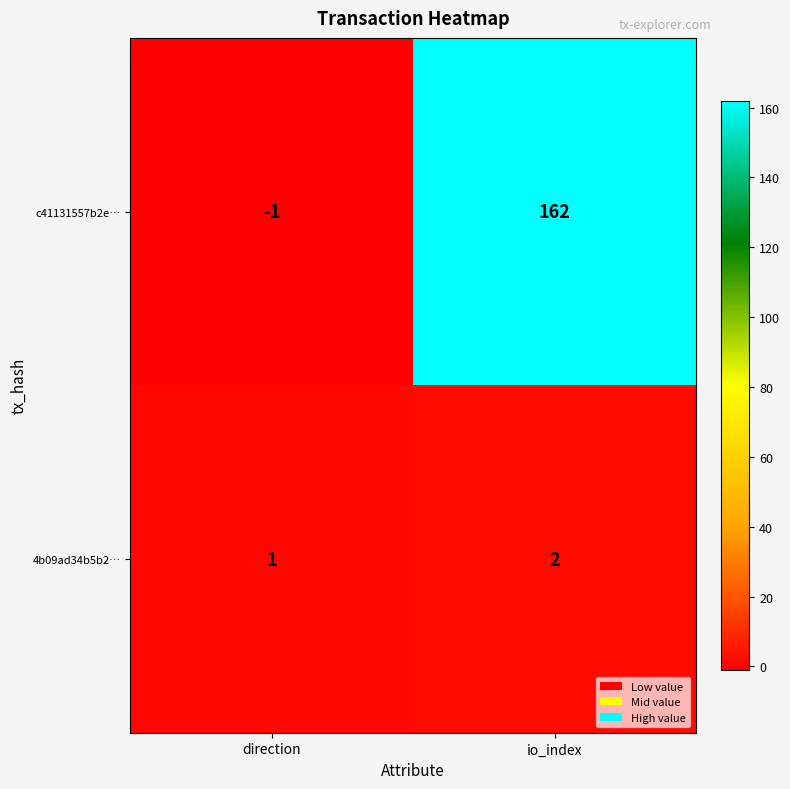

At which category is the sum across all series the highest?

io_index